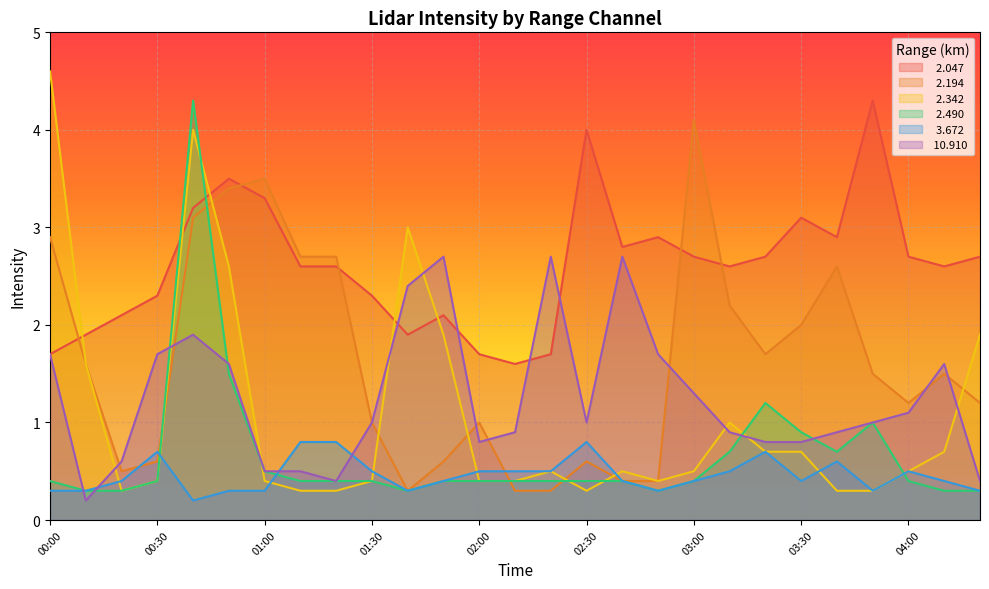

What is the label of the 8th point from the left?

01:10